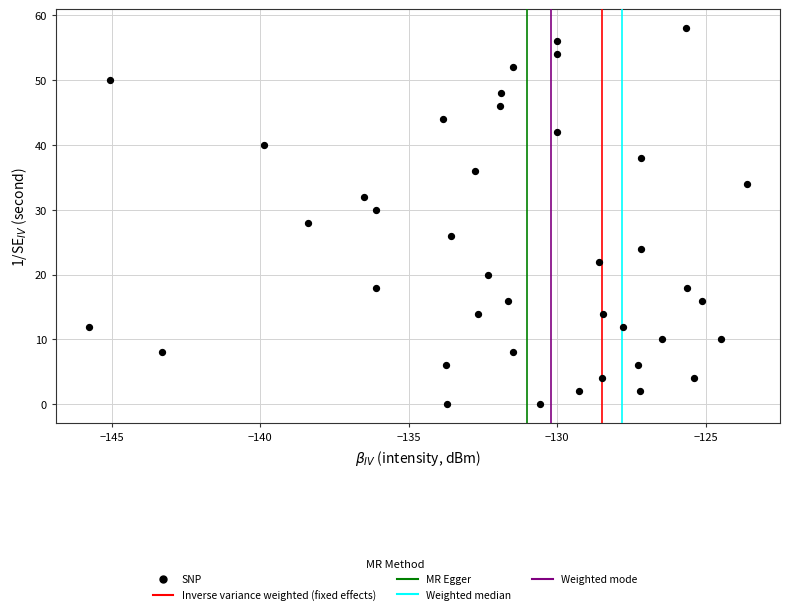

What is the range of Y values (max minus min)?

58